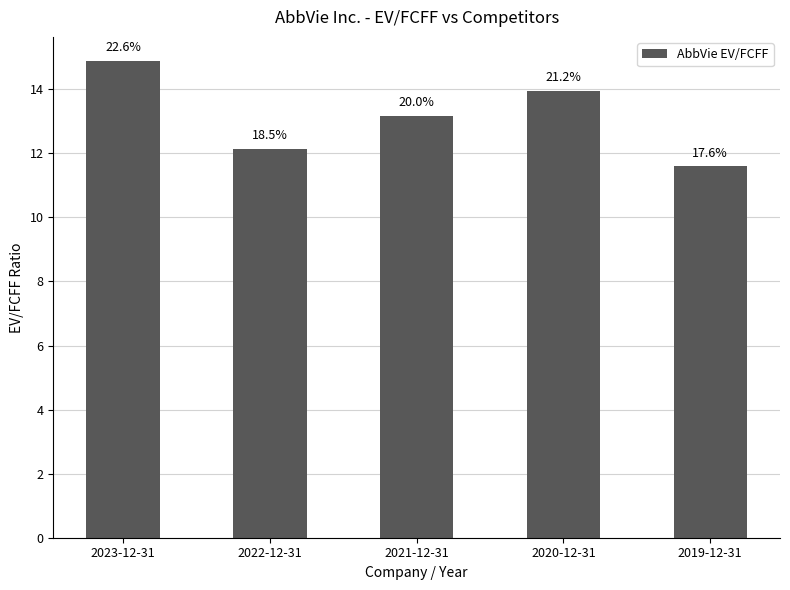

How many bars are there in total?

5